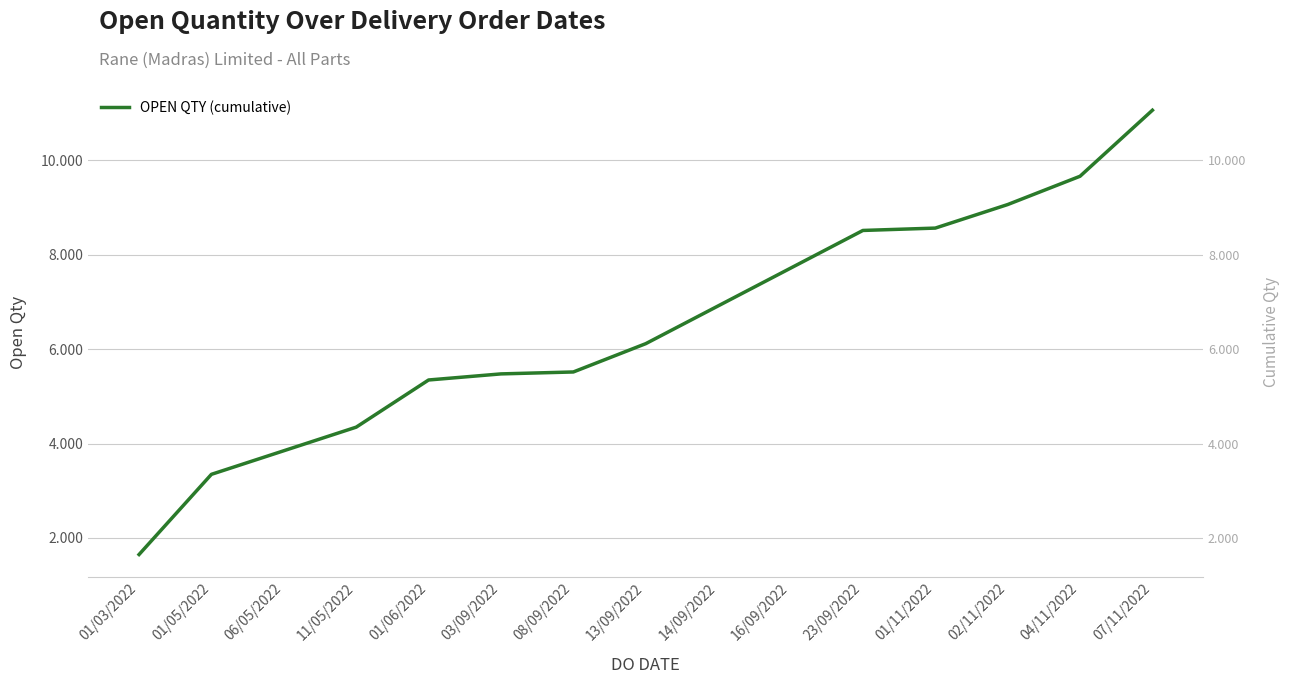

How many data points does each series have?

15